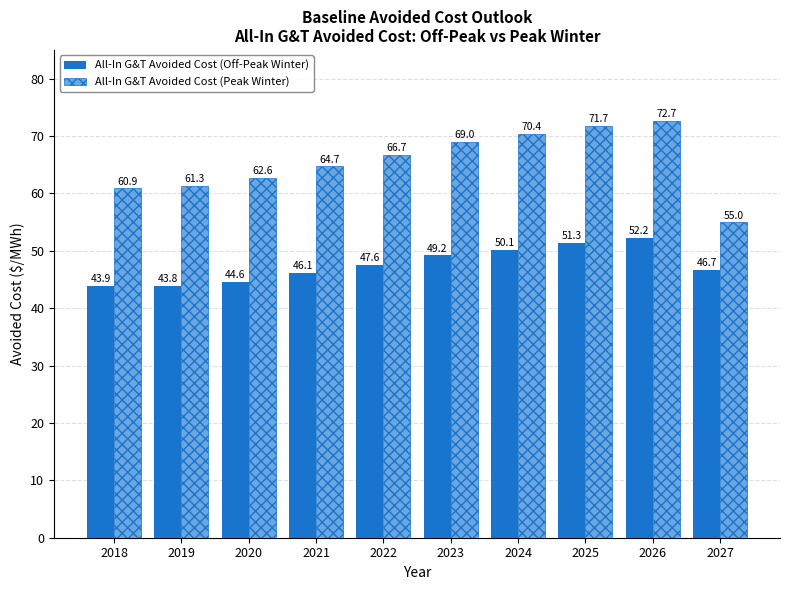

What is the spread (max minus min) of values at 2023?

19.8